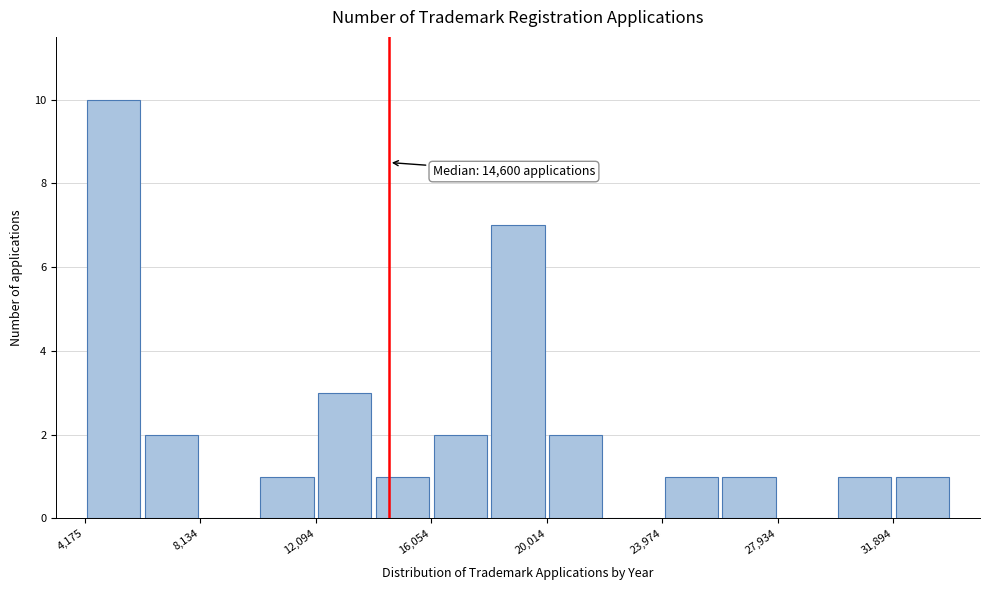

Around what value on the x-axis is the tallest bar? Give the approximate position of its centre, as read against the axis.

5000